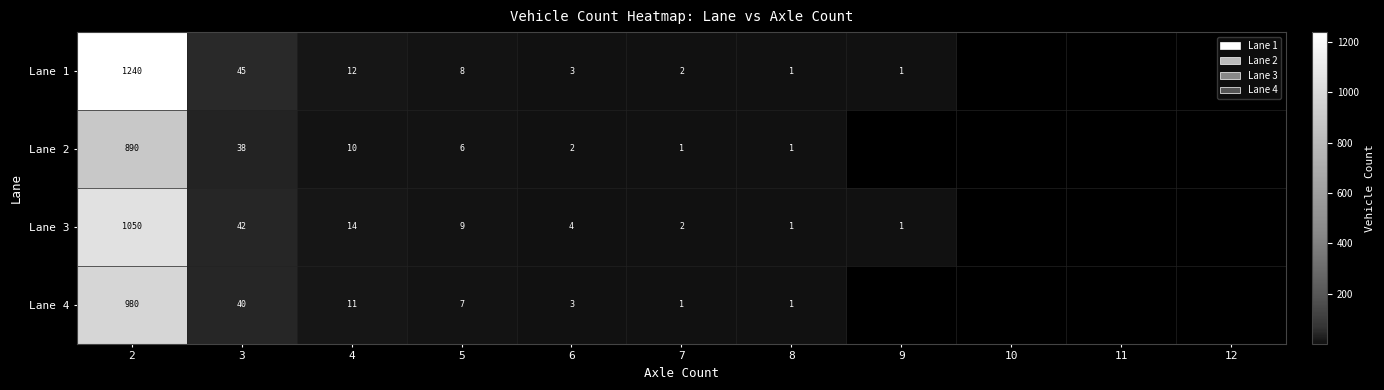

The value of Lane 4 at 3 is 40. True or false?

True